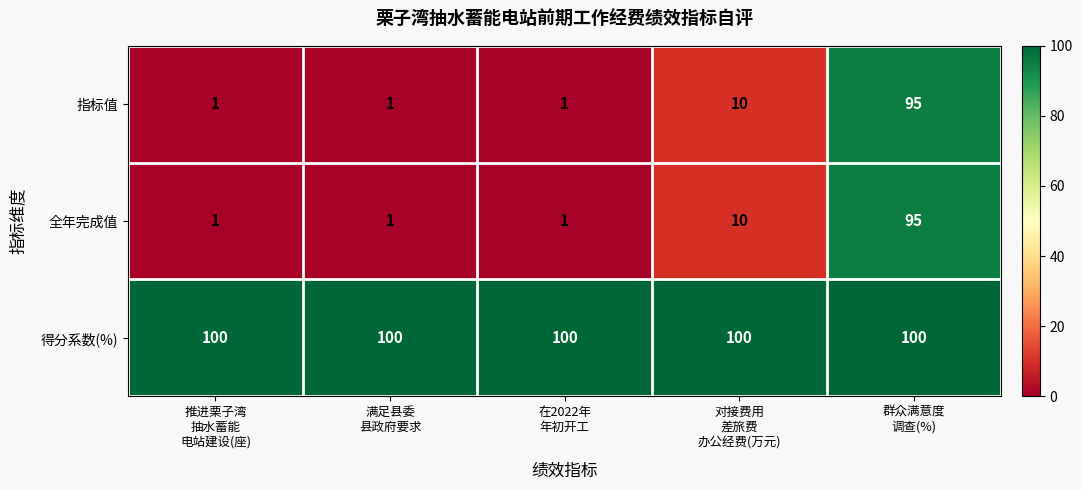

What is the greatest value displayed?

100